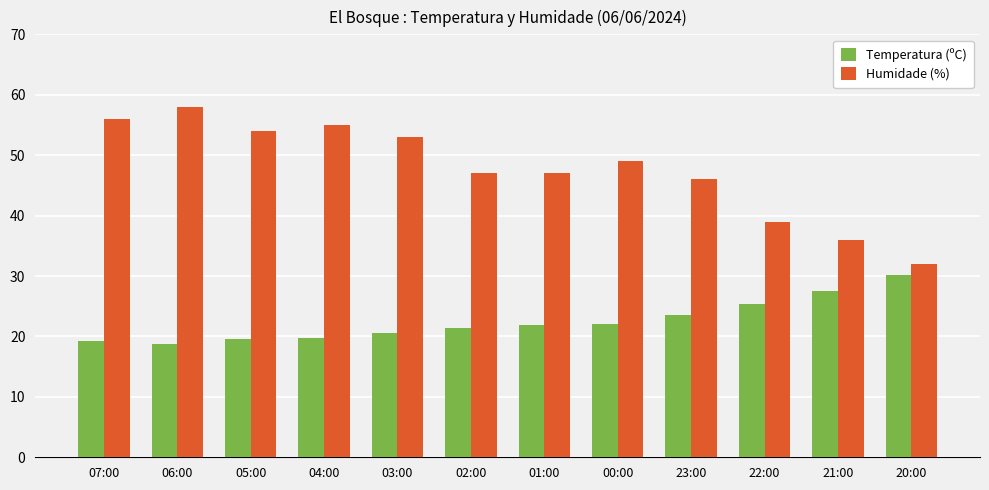

List the series in order of their peak value, highest first.

Humidade (%), Temperatura (ºC)